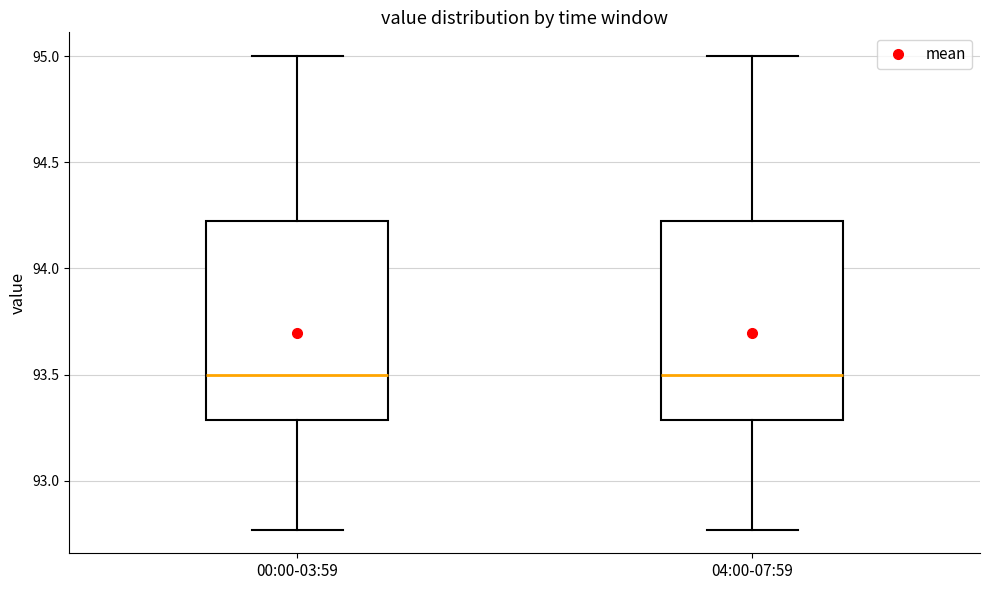

Reading left to right, transcribe this box plot: for each box, give where its median line is, the range the box spans, and where its two whiskers end, as read against the y-axis. The values are not printed on the chart, so give them approximately, as read against the axis.

00:00-03:59: median 93.50, box 93.30 to 94.20, whiskers 92.75 to 95.00
04:00-07:59: median 93.50, box 93.30 to 94.20, whiskers 92.75 to 95.00